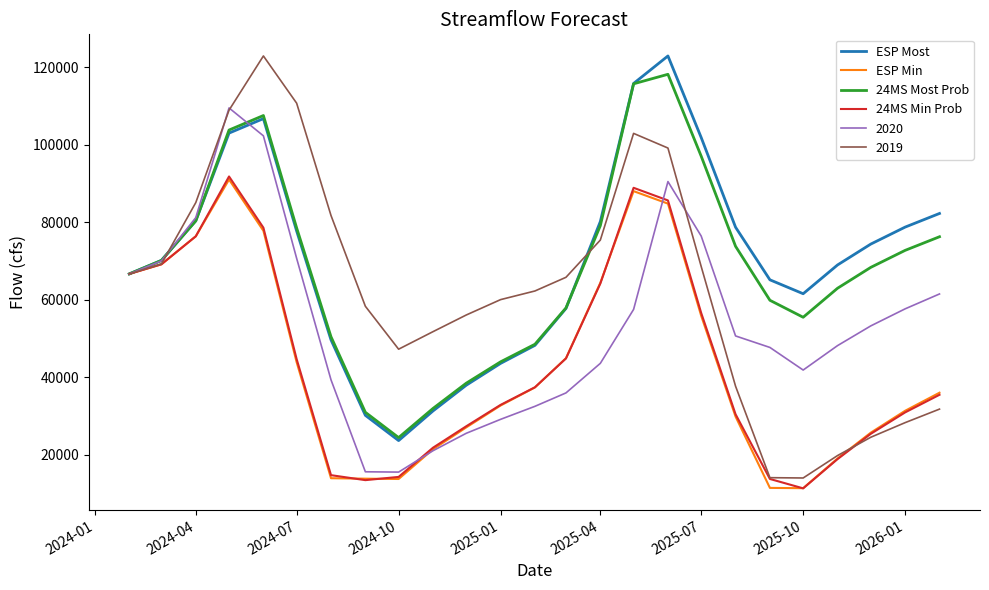

What is the difference between the maximum and minimum values in the ESP Min series?

79630.0